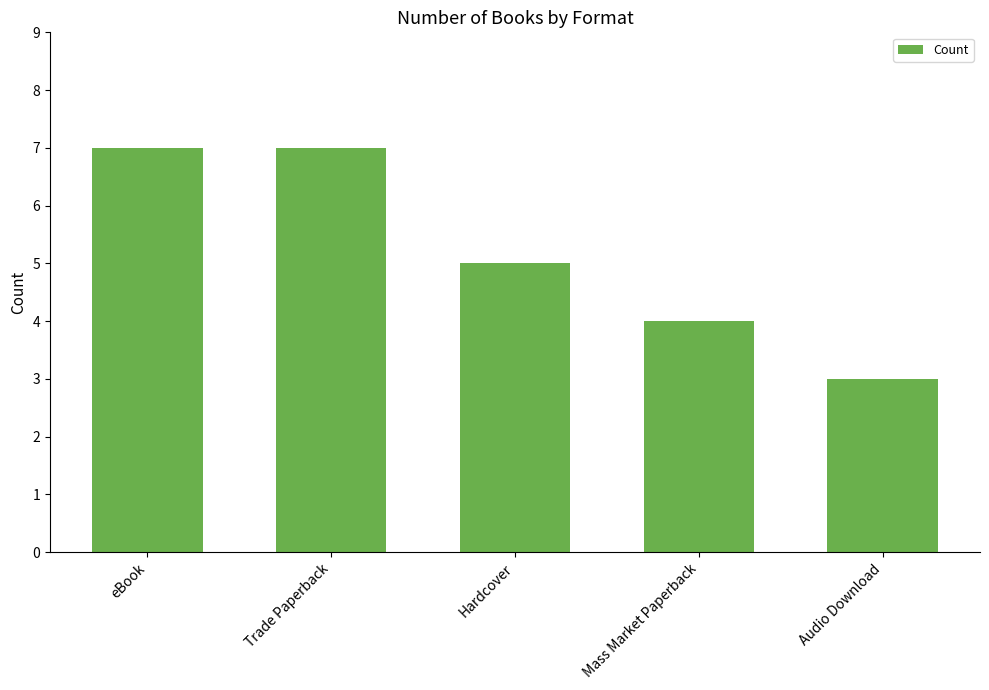

Where is the data nearest to the value 5?

Hardcover